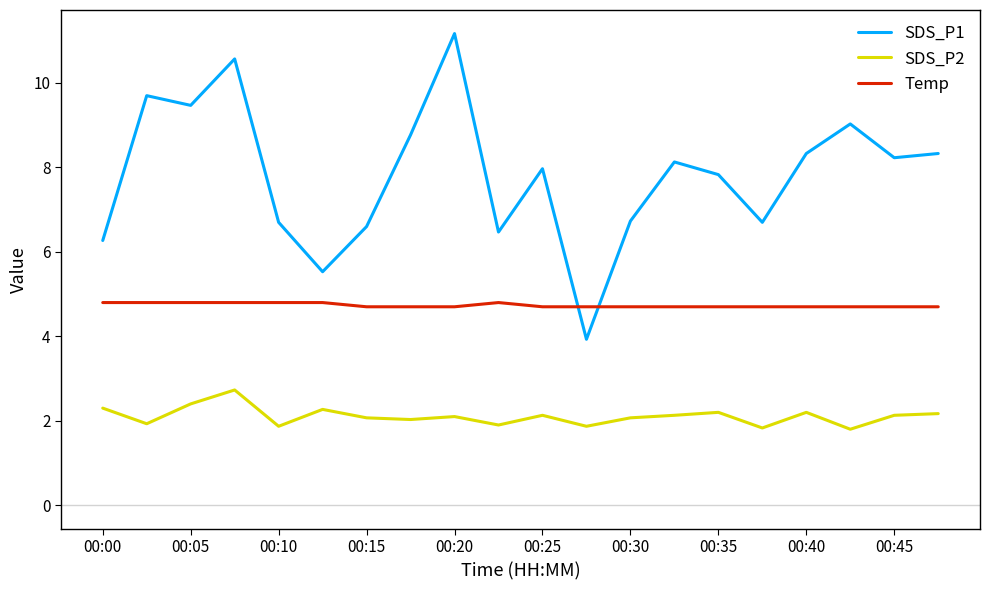

Which series has the widest spread of values?

SDS_P1